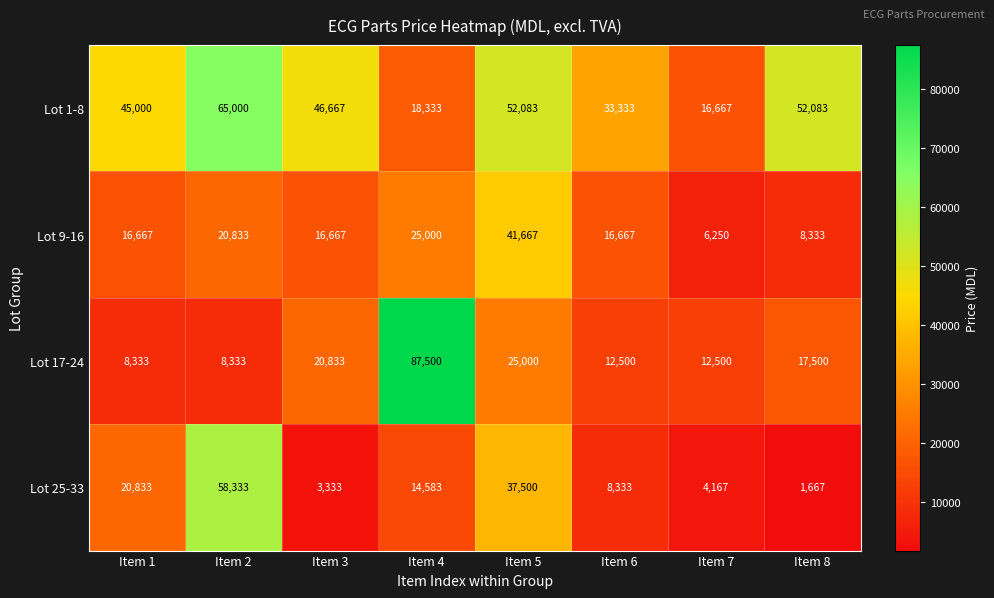

Rank the series at Item 8 from lowest to highest value.

Lot 25-33, Lot 9-16, Lot 17-24, Lot 1-8